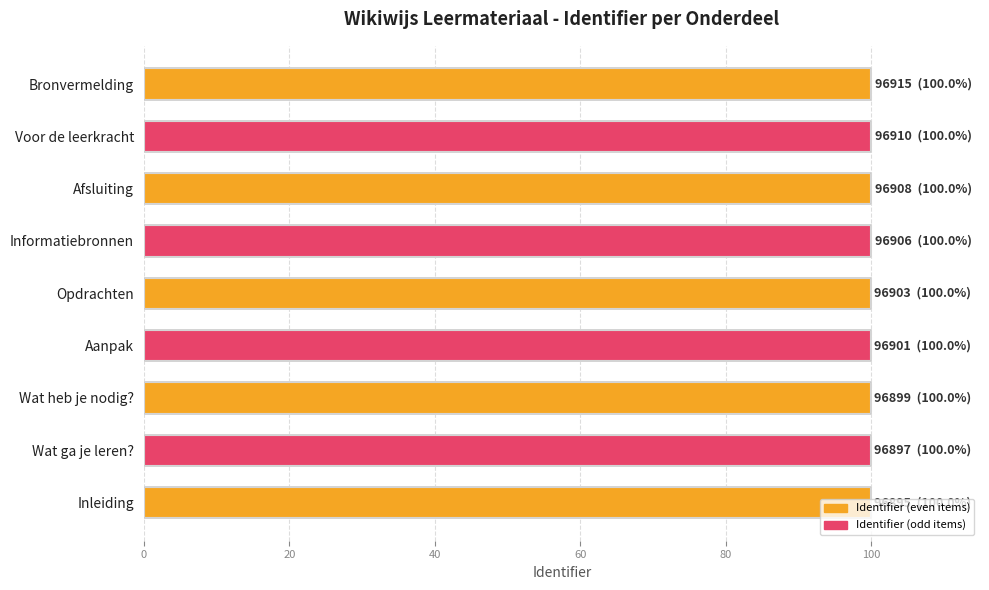

What is the sum of all values?

899.9